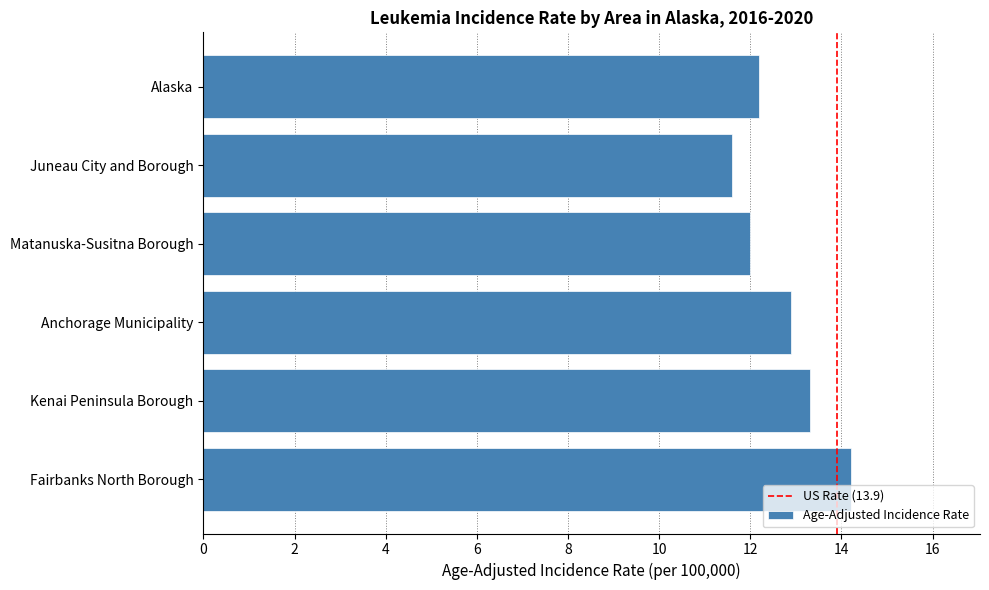

List the labels in order of value, smallest first.

Juneau City and Borough, Matanuska-Susitna Borough, Alaska, Anchorage Municipality, Kenai Peninsula Borough, Fairbanks North Borough